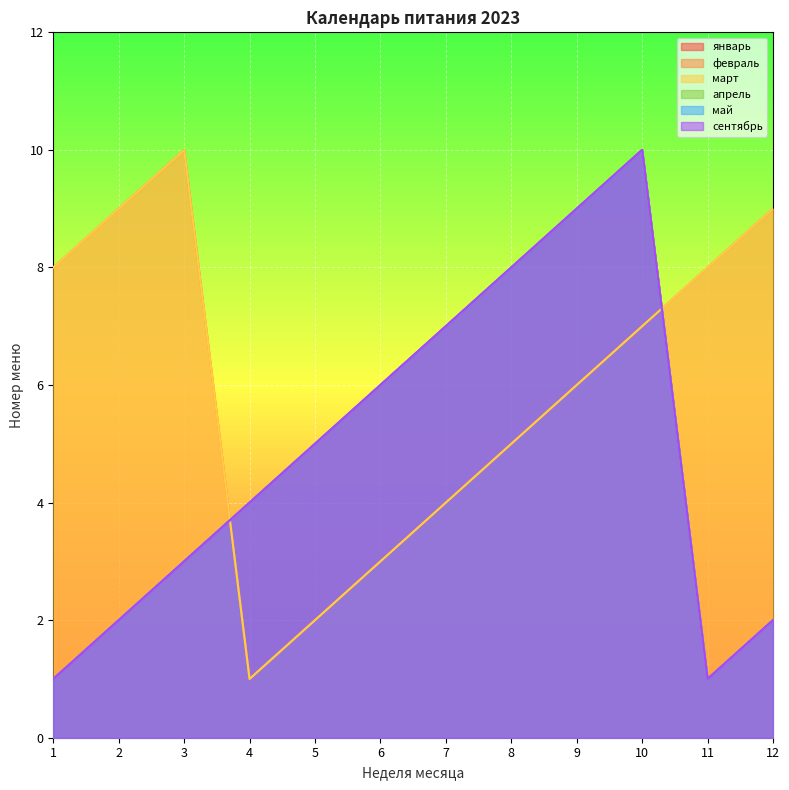

The value of февраль at 10 is 10. True or false?

True